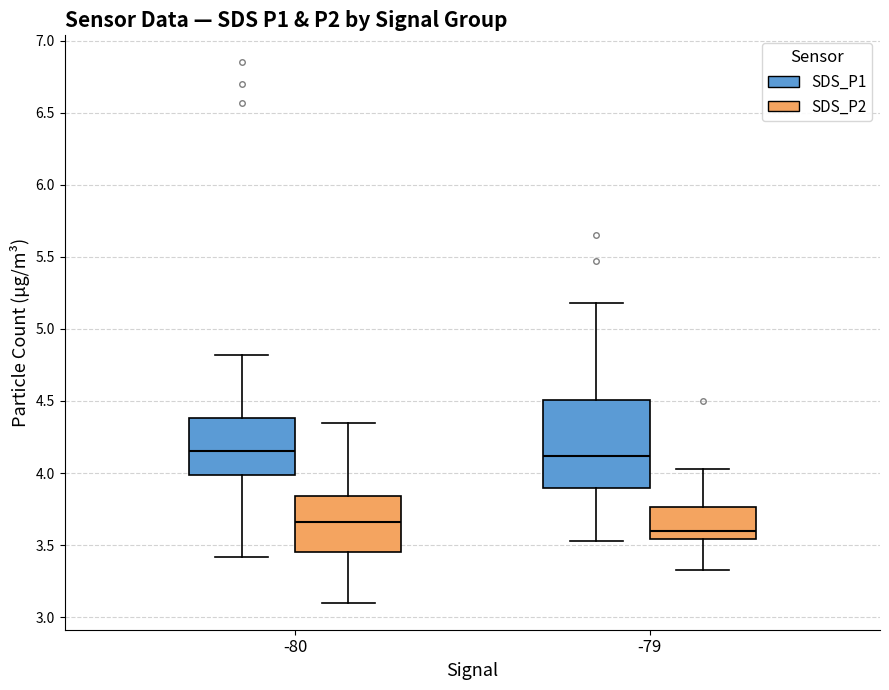

Reading left to right, read every box against the y-axis: the position of its median line, the range the box covers, and the ends of its whiskers. The values are not printed on the chart, so give them approximately, as read against the axis.

-80 (SDS_P1): median 4.15, box 4.00 to 4.40, whiskers 3.40 to 4.80
-80 (SDS_P2): median 3.65, box 3.45 to 3.85, whiskers 3.10 to 4.35
-79 (SDS_P1): median 4.10, box 3.90 to 4.50, whiskers 3.55 to 5.20
-79 (SDS_P2): median 3.60, box 3.55 to 3.75, whiskers 3.35 to 4.05